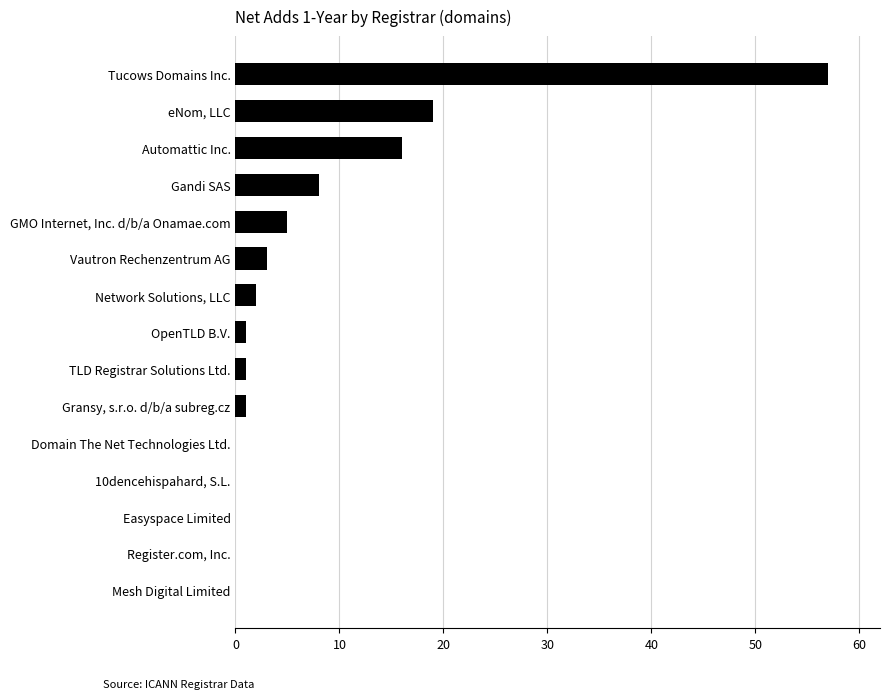

What is the sum of all values?

113